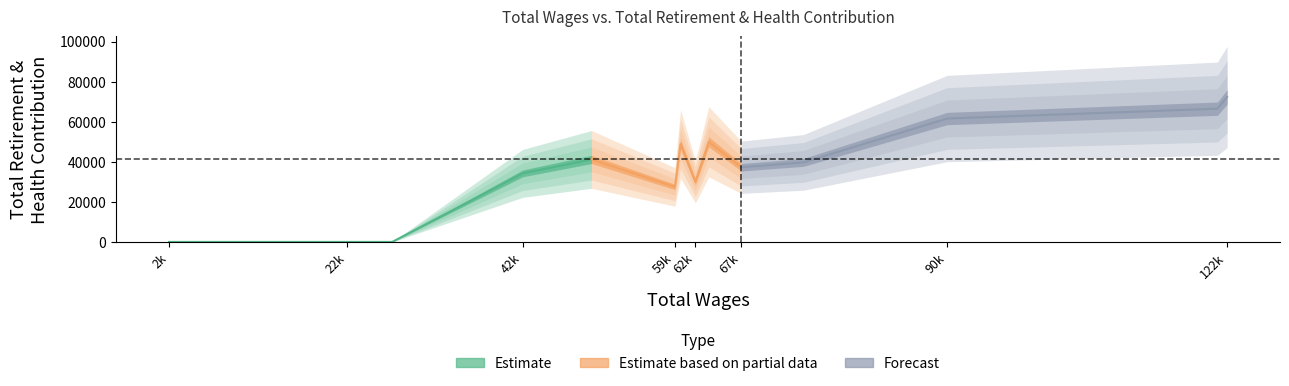

What is the difference between the maximum and minimum values in the total_retirement series?

72327